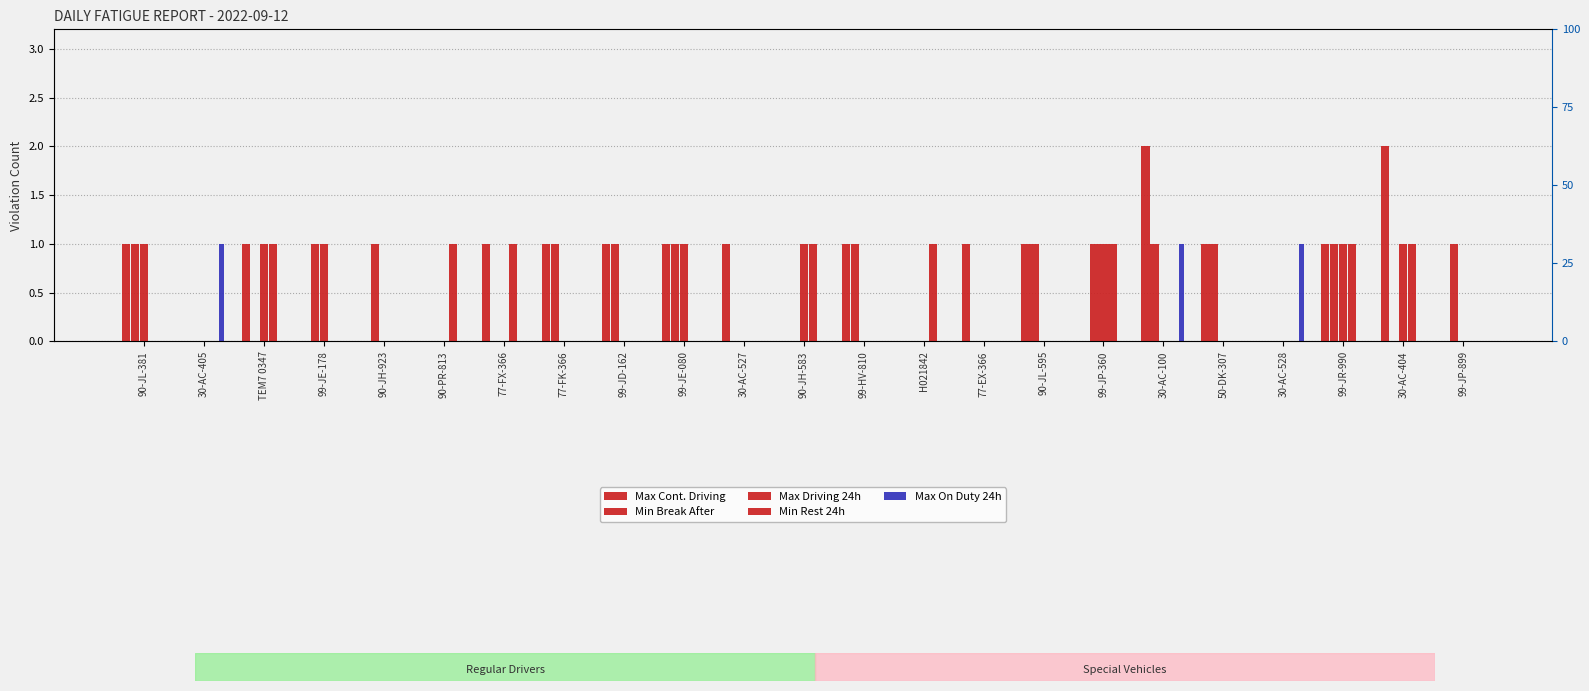

How many series are shown in this chart?

5